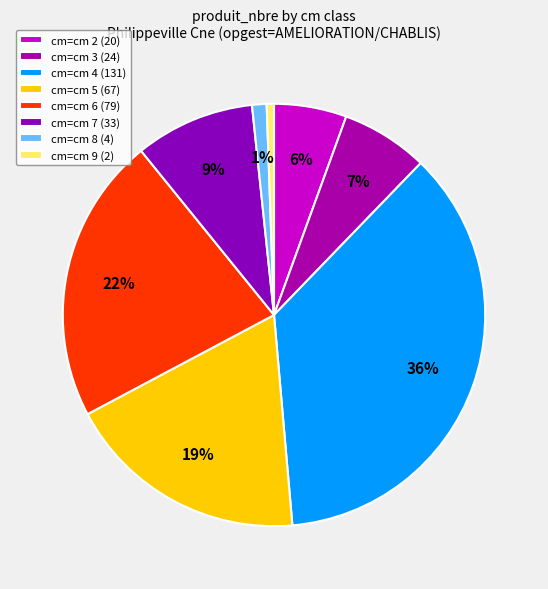

How many slices are in this pie chart?

8